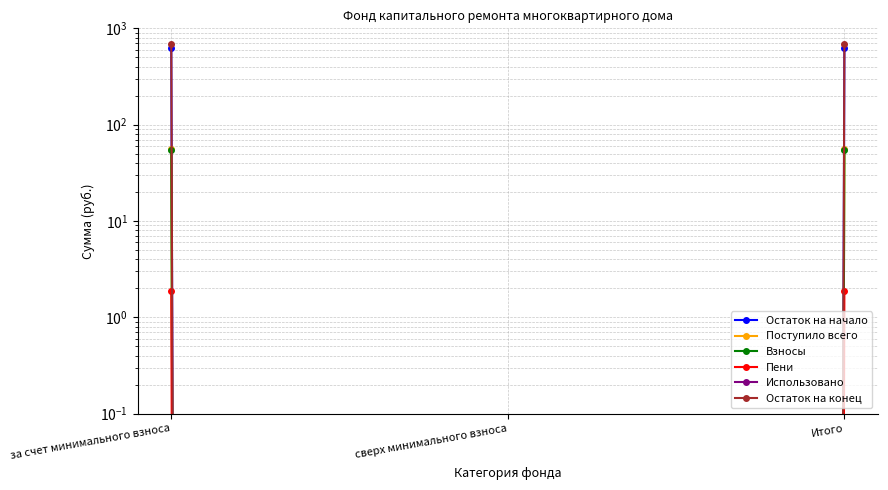

Between Итого and за счет минимального взноса, which is larger?

Итого